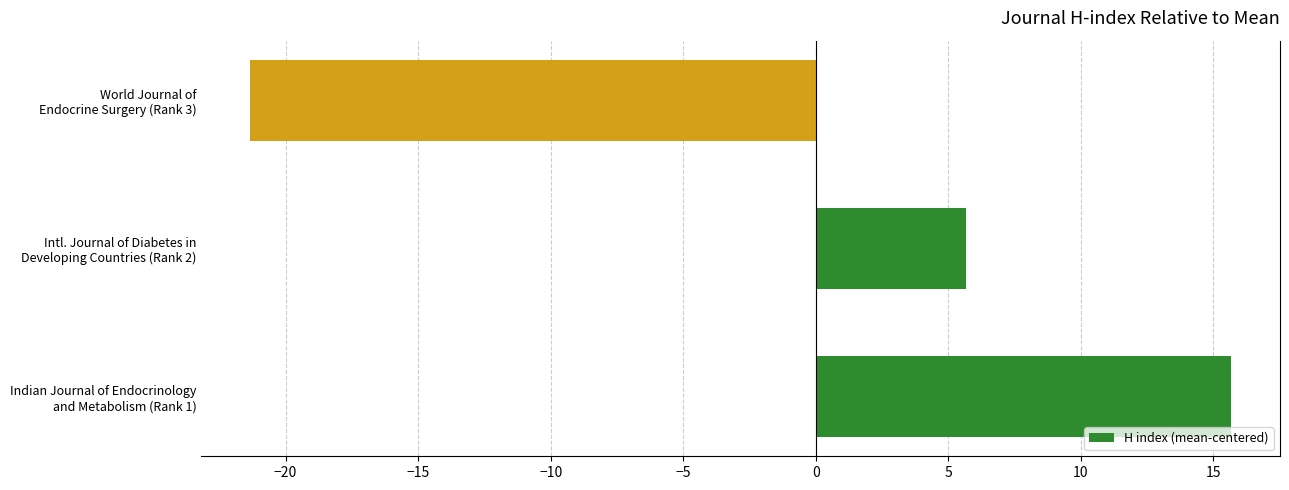

What is the greatest value displayed?

15.7